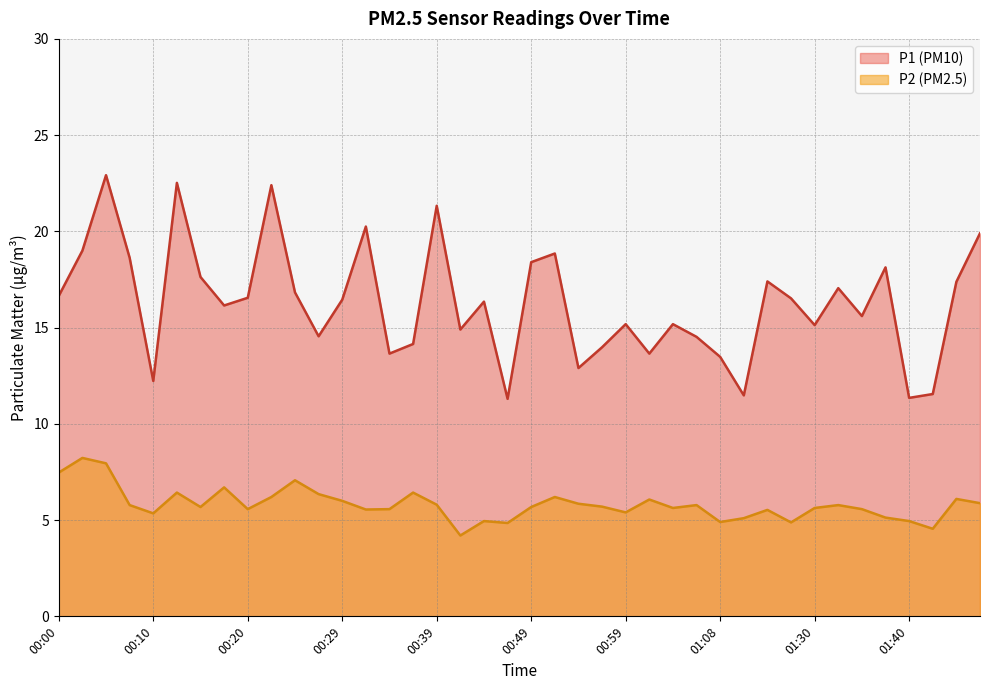

Reading left to right, transcribe all the data shown in this chart.

P1: 16.6	19.0	22.9	18.6	12.2	22.5	17.6	16.1	16.6	22.4	16.8	14.6	16.4	20.2	13.7	14.2	21.3	14.9	16.4	11.3	18.4	18.9	12.9	14.0	15.2	13.7	15.2	14.5	13.5	11.5	17.4	16.5	15.1	17.1	15.6	18.1	11.3	11.6	17.4	19.9
P2: 7.5	8.2	8.0	5.8	5.3	6.4	5.7	6.7	5.6	6.2	7.1	6.3	6.0	5.5	5.6	6.4	5.8	4.2	5.0	4.8	5.7	6.2	5.8	5.7	5.4	6.1	5.6	5.8	4.9	5.1	5.5	4.9	5.6	5.8	5.6	5.1	5.0	4.5	6.1	5.9